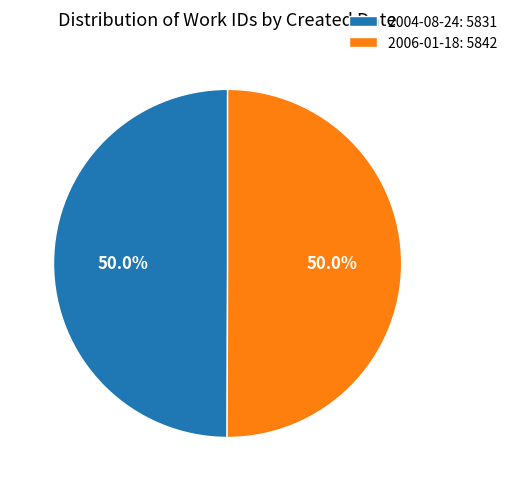

What is the ratio of the value at 2006-01-18: 5842 to the value at 2004-08-24: 5831?

1.0